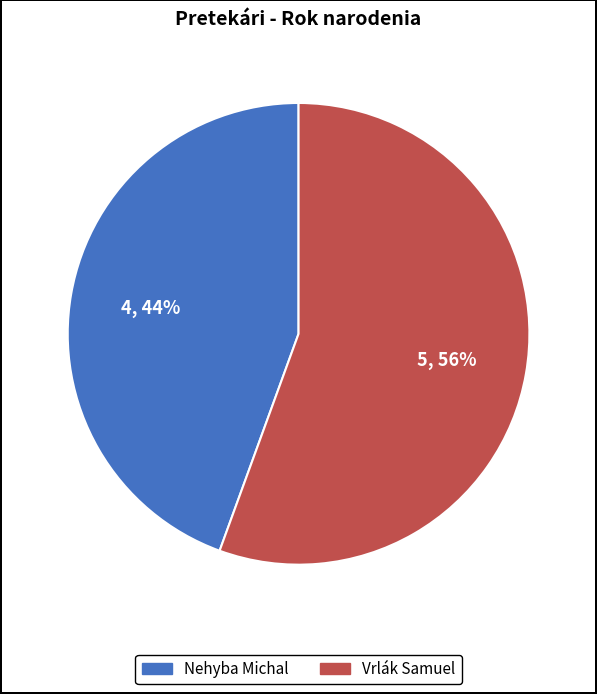

Between Vrlák Samuel and Nehyba Michal, which is larger?

Vrlák Samuel